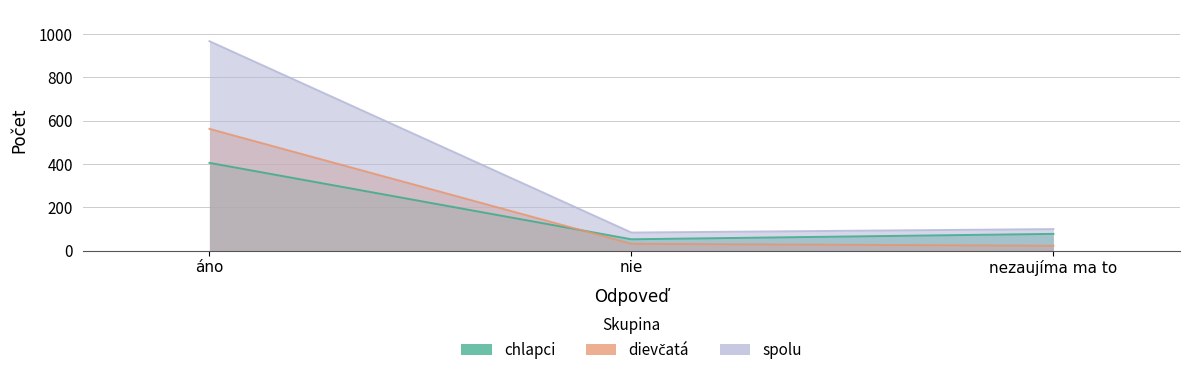

At nie, list the series in order from largest to smallest.

spolu, chlapci, dievčatá